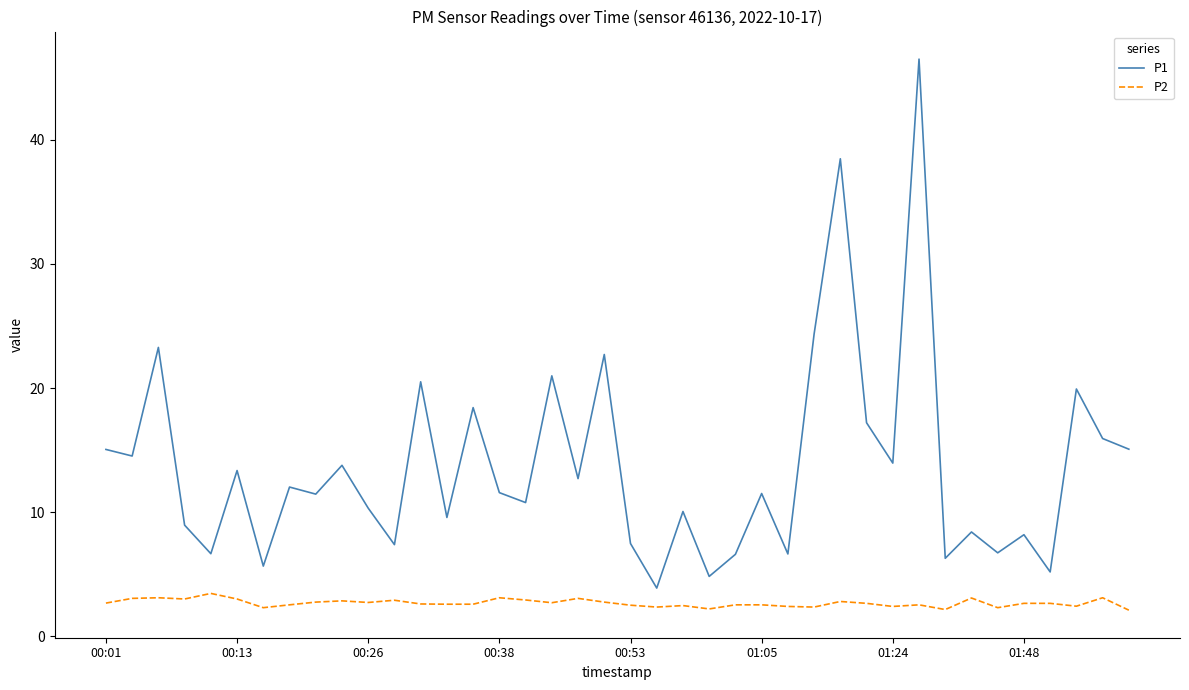

True or false: P1 and P2 intersect in this chart.

False